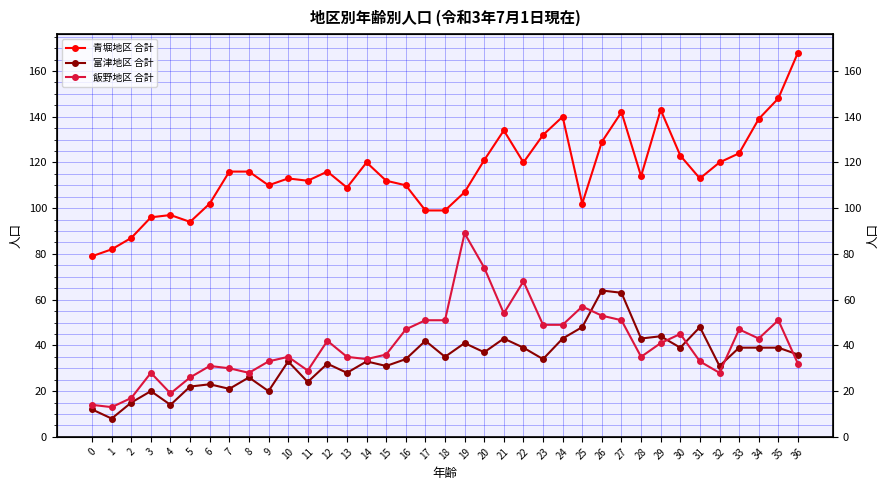

True or false: 富津地区 合計 and 青堀地区 合計 intersect in this chart.

False